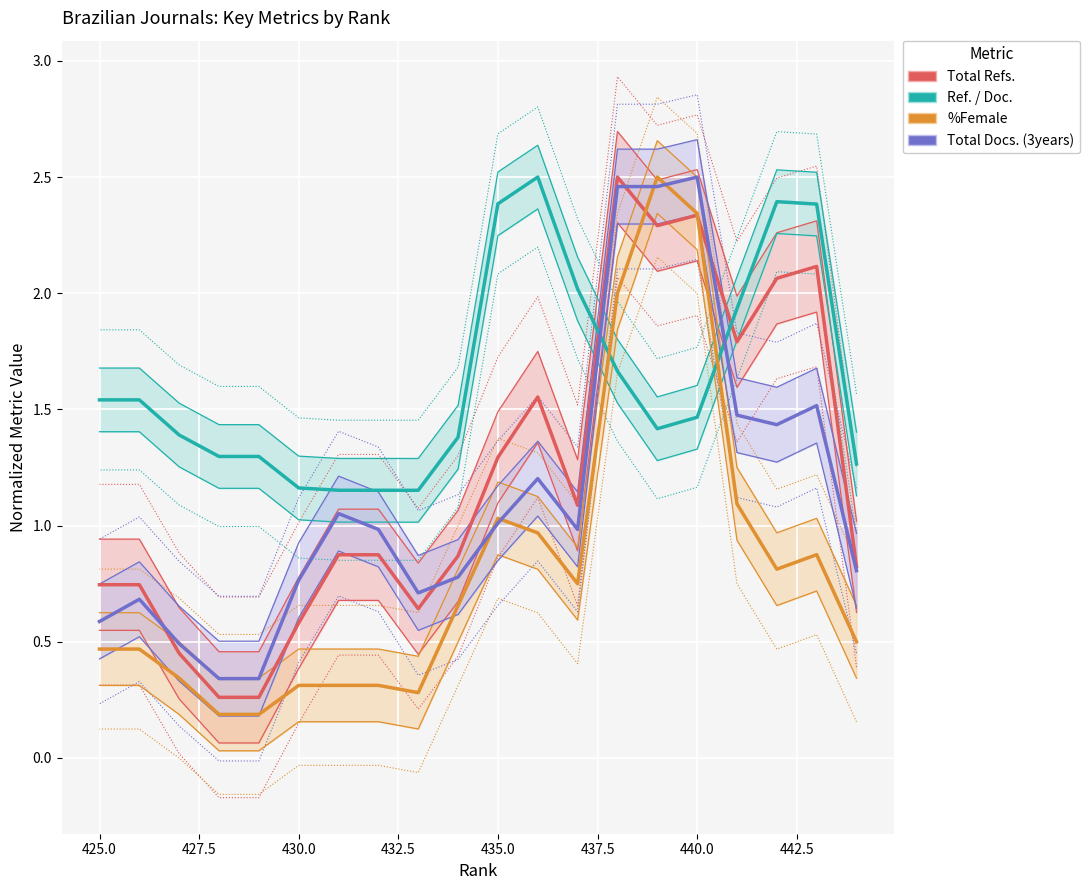

What is the difference between the maximum and minimum values in the Total Docs. (3years) series?

2.2